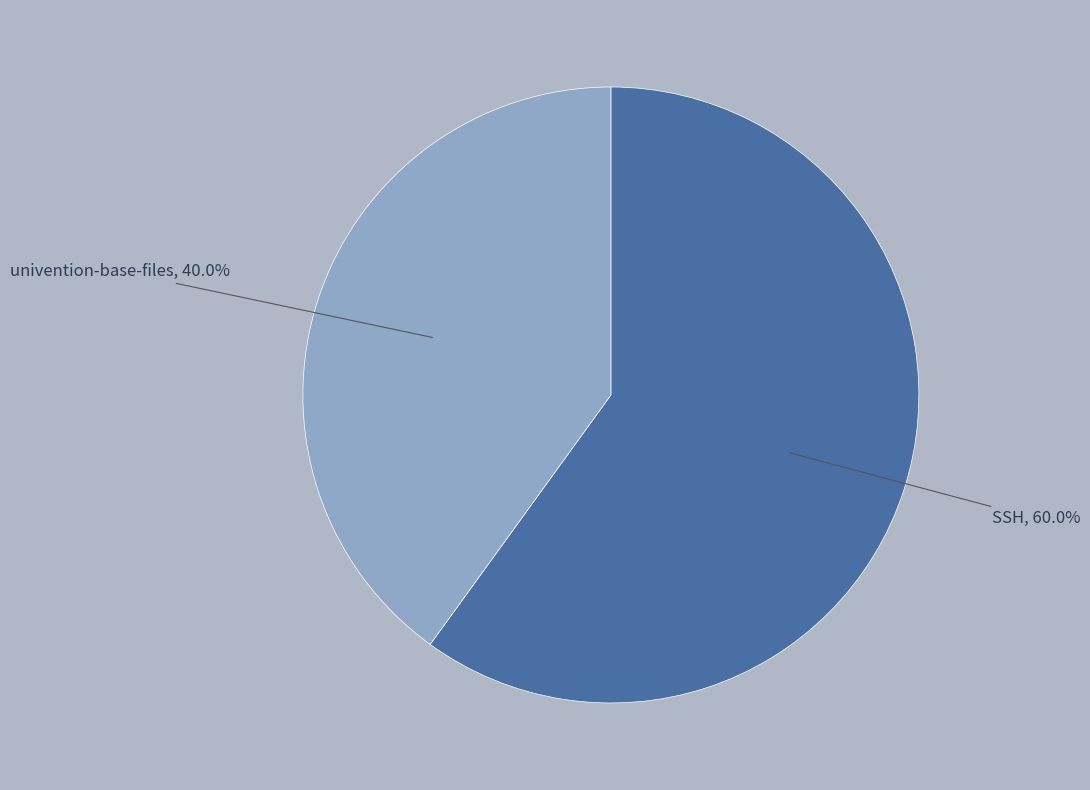

How many segments does this pie chart have?

2